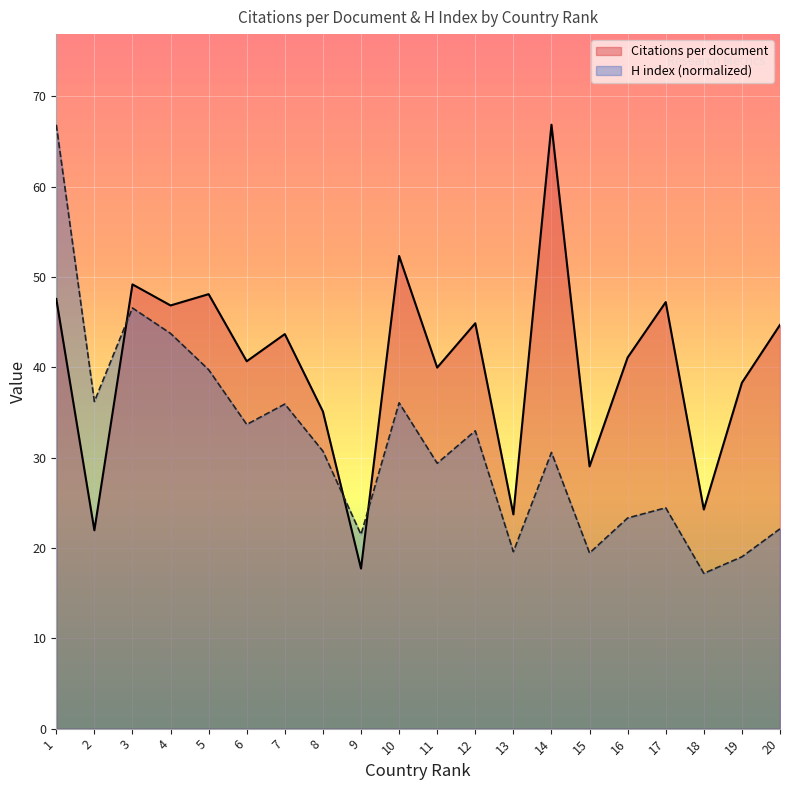

What is the highest value of the Citations per document series?

66.9